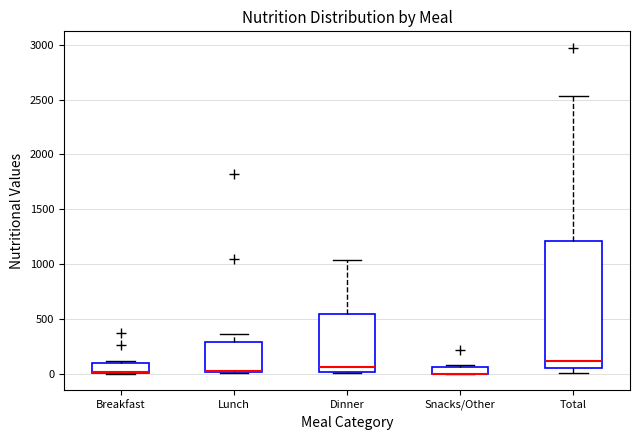

Which box is the tallest, from its lower edge to its upper edge?

Total